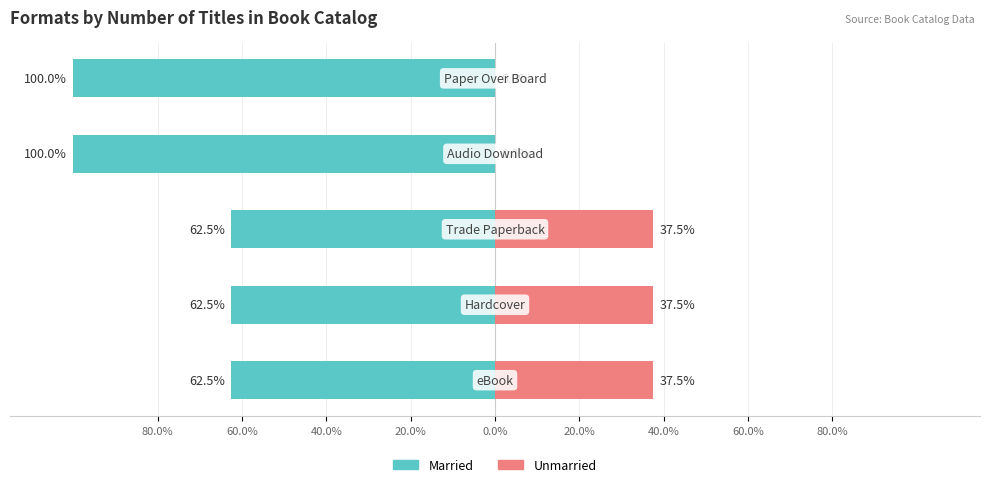

True or false: Unmarried has a value of -21.3 at 0.0%.

False